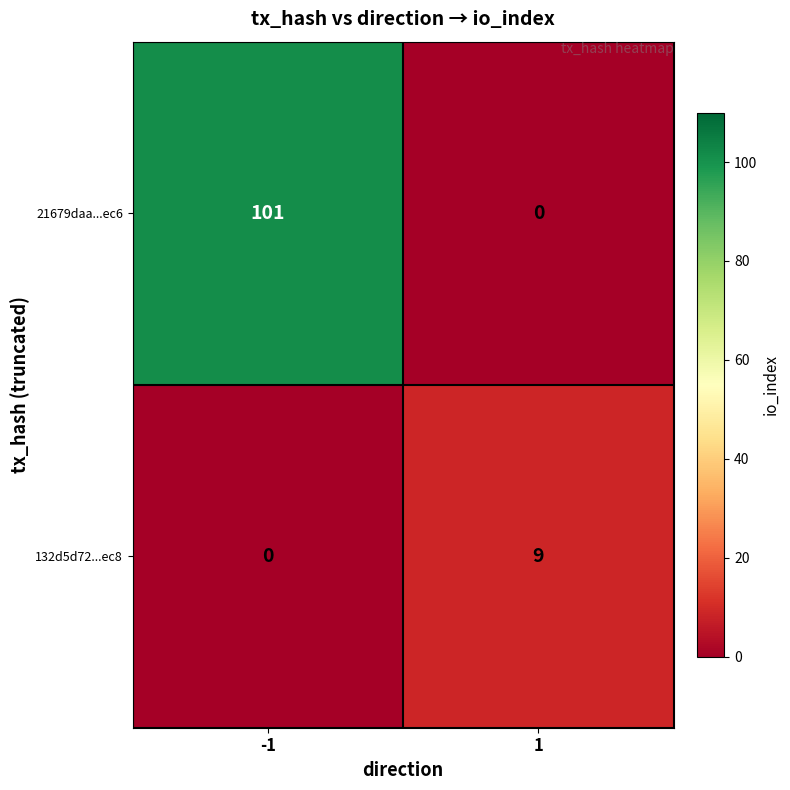

What is the highest value of the 132d5d72...ec8 series?

9